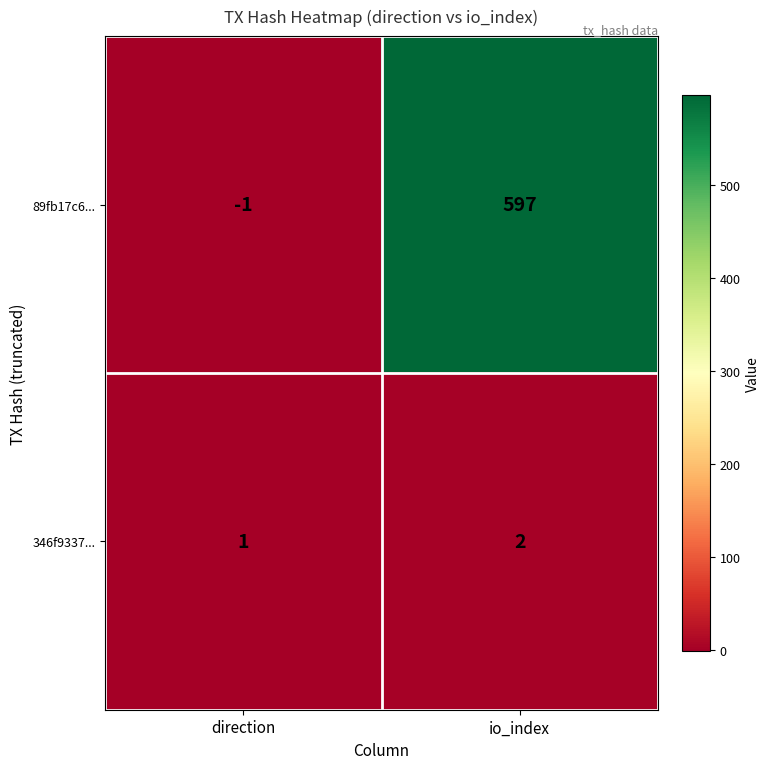

Is it true that 89fb17c6... equals 597 at io_index?

True